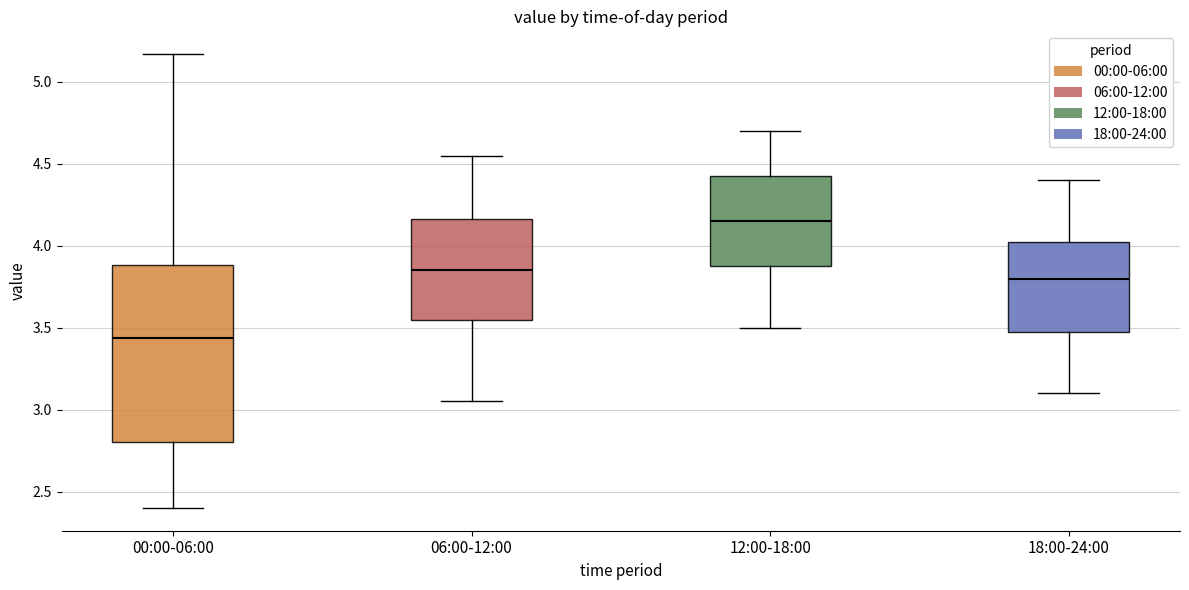

Reading left to right, transcribe this box plot: for each box, give where its median line is, the range the box spans, and where its two whiskers end, as read against the y-axis. The values are not printed on the chart, so give them approximately, as read against the axis.

00:00-06:00: median 3.45, box 2.80 to 3.90, whiskers 2.40 to 5.15
06:00-12:00: median 3.85, box 3.55 to 4.15, whiskers 3.05 to 4.55
12:00-18:00: median 4.15, box 3.90 to 4.45, whiskers 3.50 to 4.70
18:00-24:00: median 3.80, box 3.50 to 4.05, whiskers 3.10 to 4.40